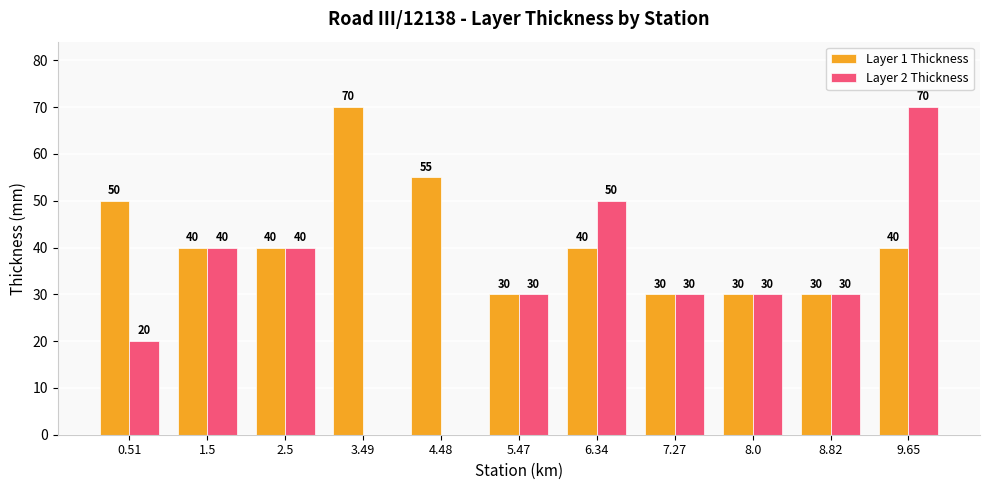

What are all the series names shown in the legend?

Layer 1 Thickness, Layer 2 Thickness